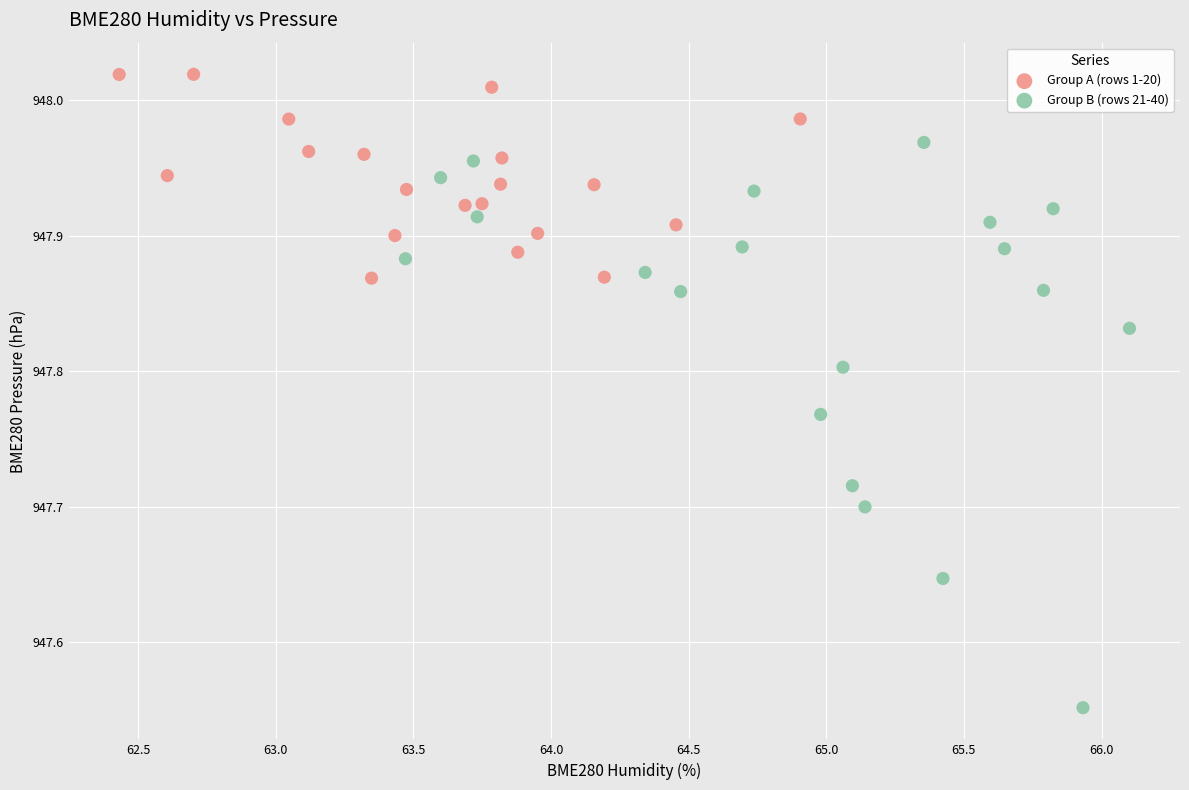

Which series contains the lowest Y value?

Group B (rows 21-40)